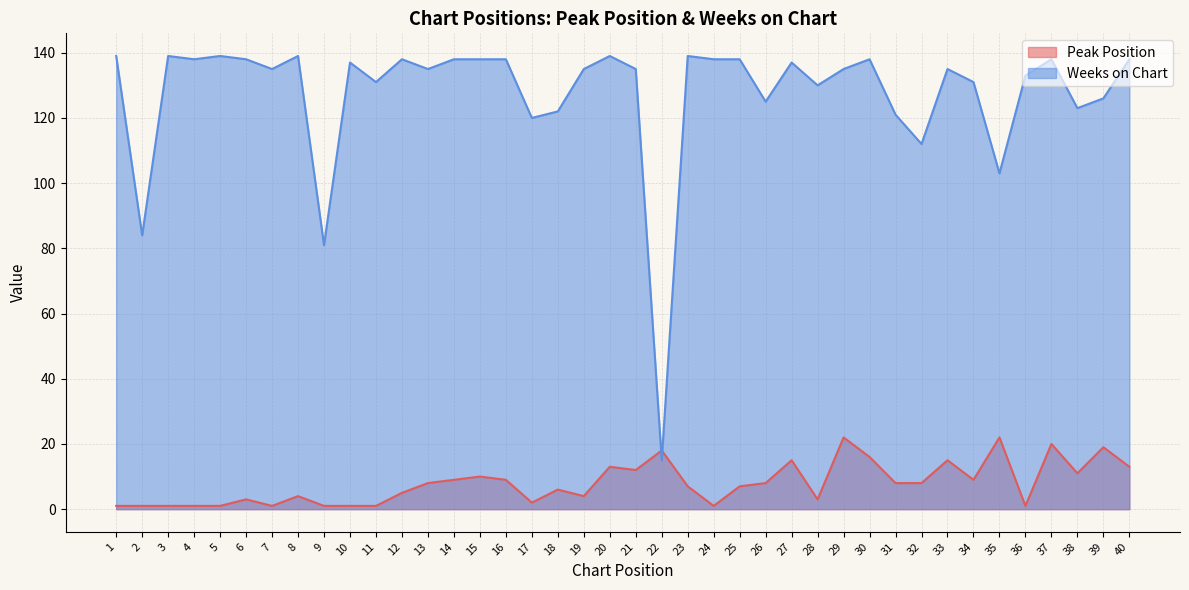

Count the number of categories in the chart.

40